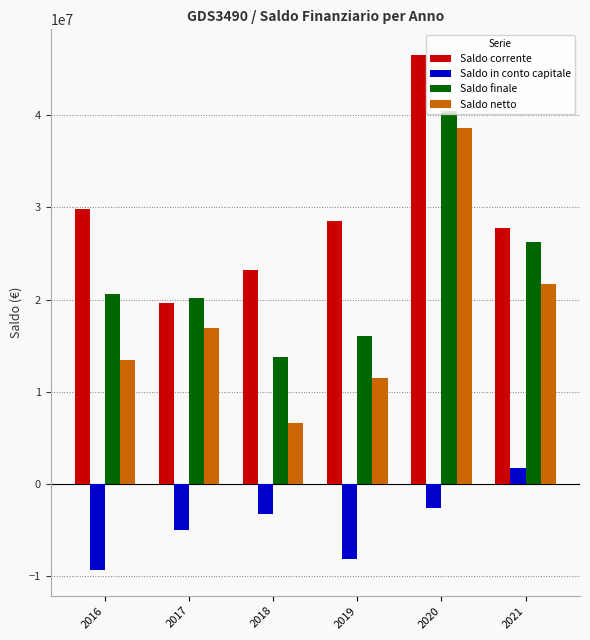

The Saldo netto series shows 26687512.3 at 2017. True or false?

False